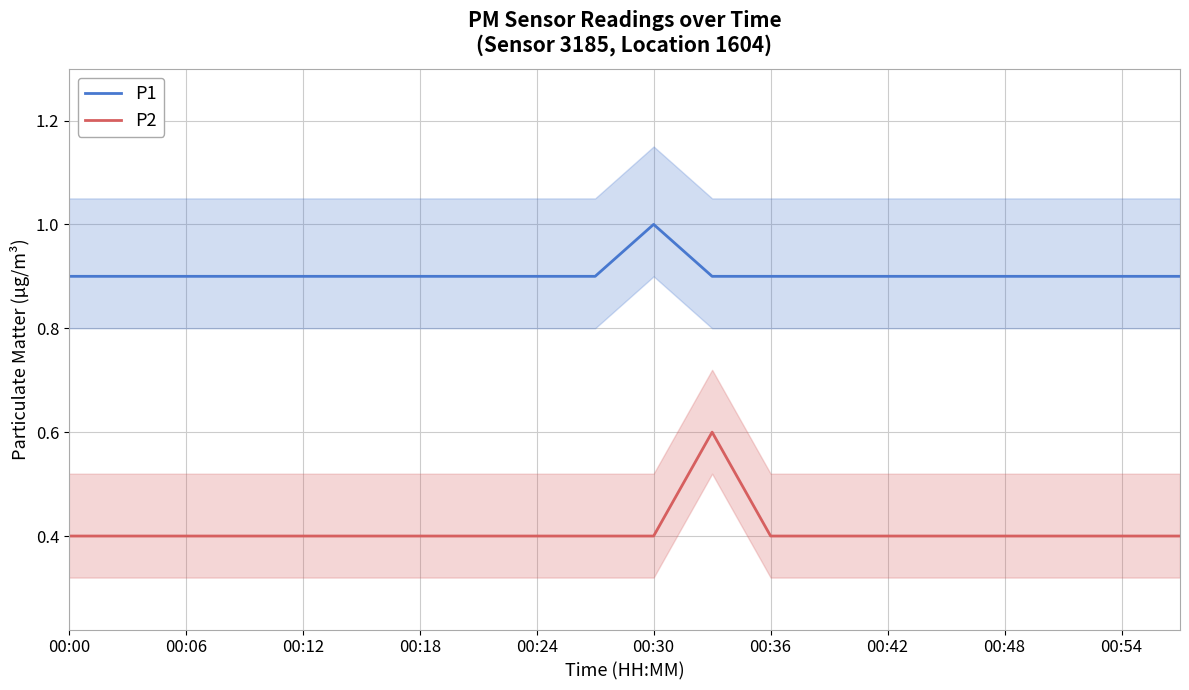

Which label corresponds to the smallest value in the chart?

00:00